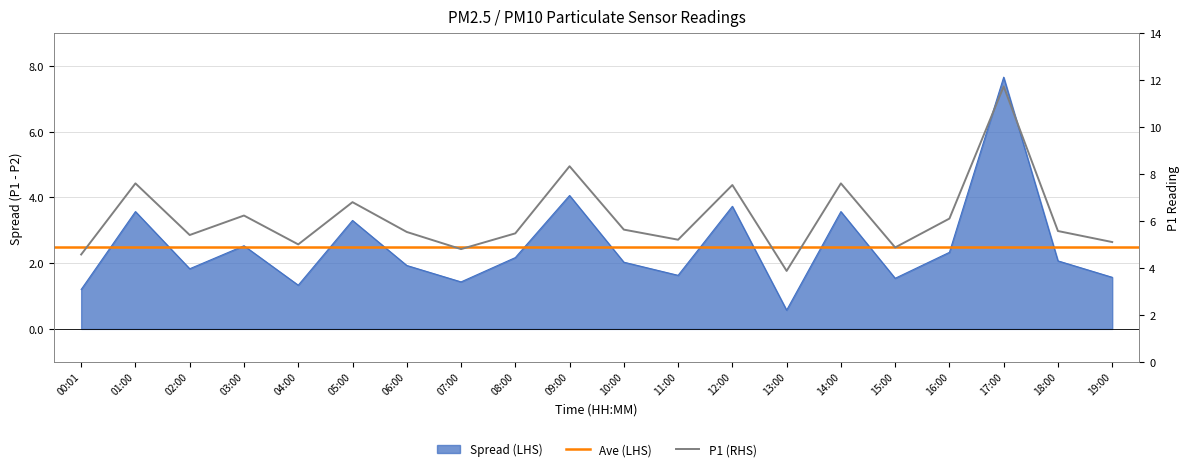

True or false: Spread and P1 intersect in this chart.

False